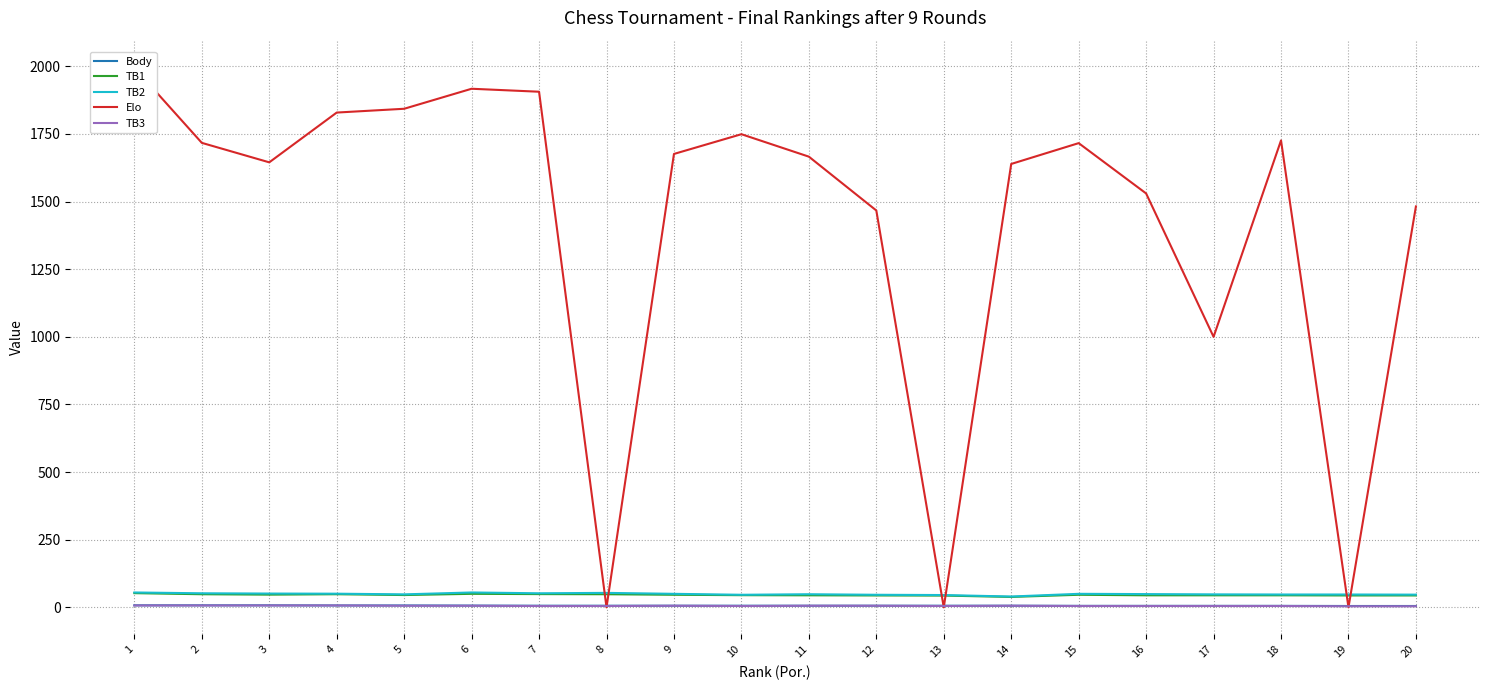

True or false: TB1 has more than 2 interior local peaks.

True